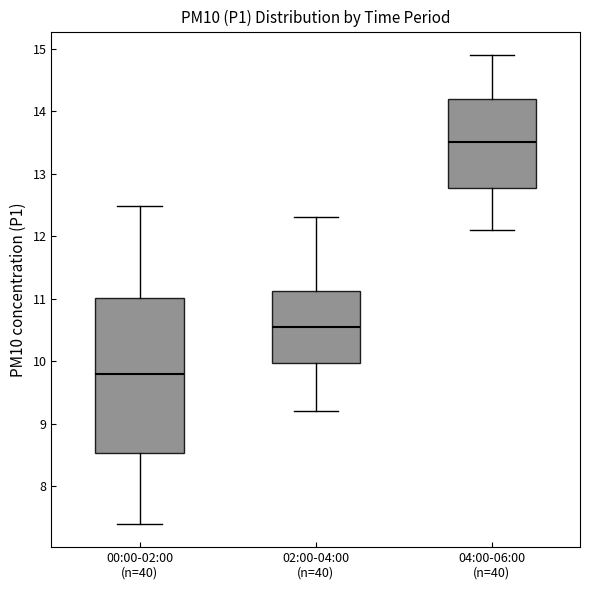

Reading left to right, transcribe this box plot: for each box, give where its median line is, the range the box spans, and where its two whiskers end, as read against the y-axis. The values are not printed on the chart, so give them approximately, as read against the axis.

00:00-02:00 (n=40): median 9.8, box 8.5 to 11.0, whiskers 7.4 to 12.5
02:00-04:00 (n=40): median 10.6, box 10.0 to 11.1, whiskers 9.2 to 12.3
04:00-06:00 (n=40): median 13.5, box 12.8 to 14.2, whiskers 12.1 to 14.9